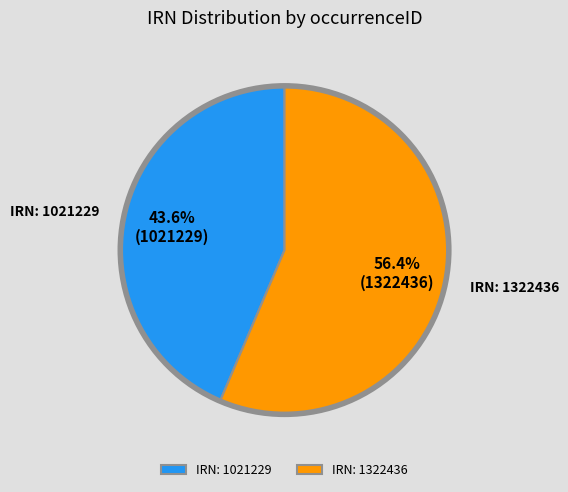

How many segments does this pie chart have?

2